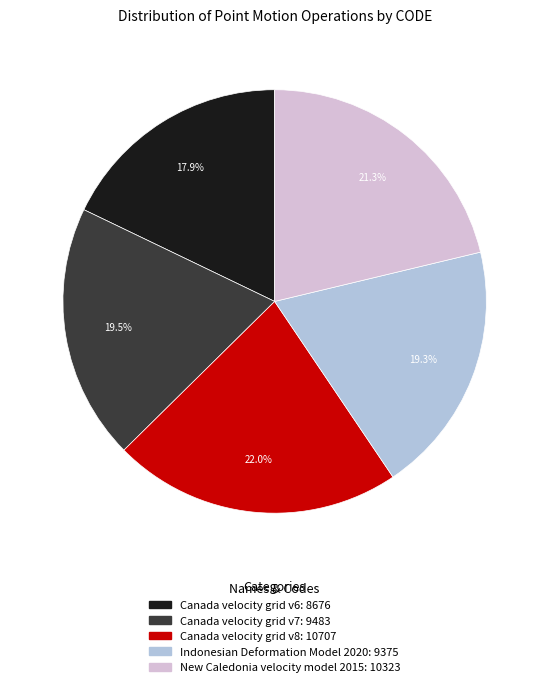

How many segments does this pie chart have?

5